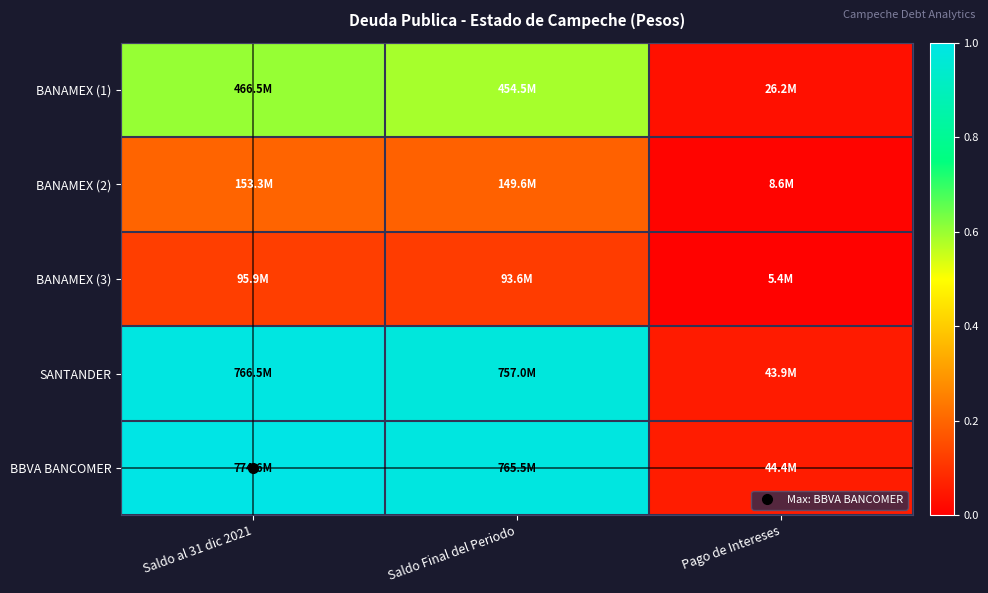

Which series has the largest range (max minus min)?

BBVA BANCOMER